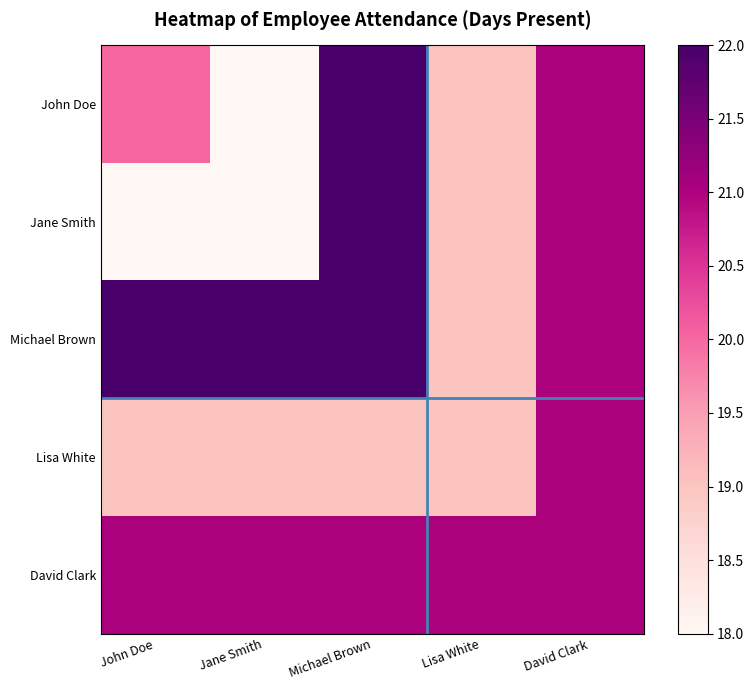

Rank the series by their maximum value, from highest to lowest.

John Doe, Jane Smith, Michael Brown, Lisa White, David Clark